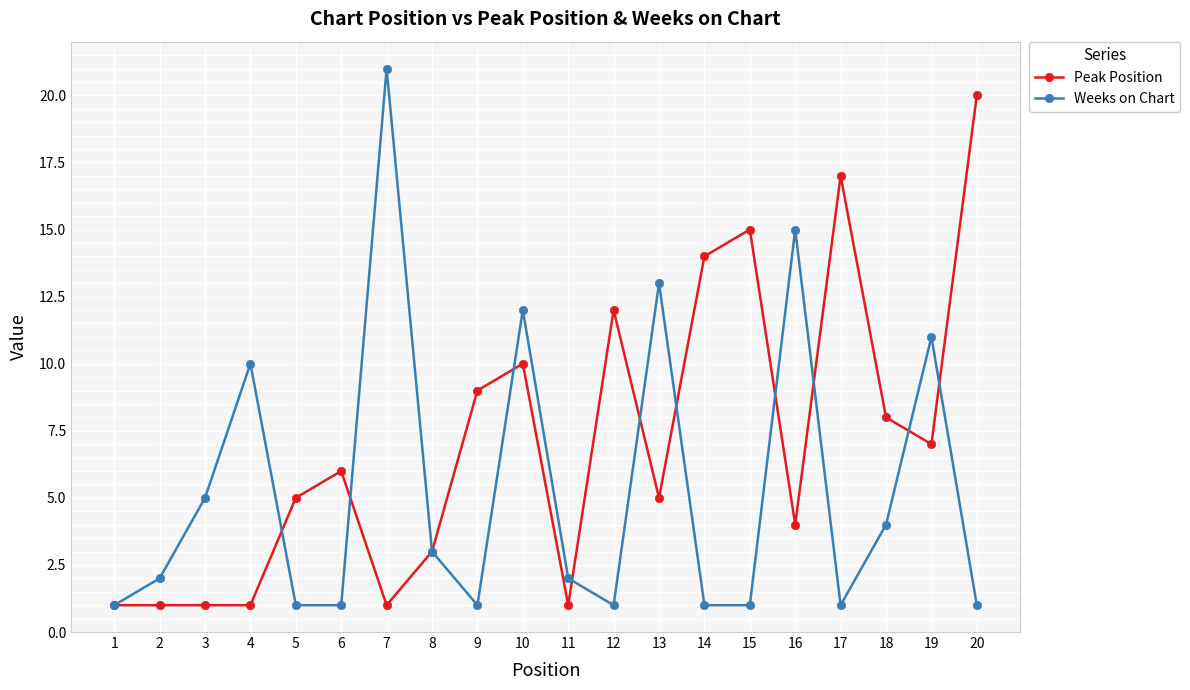

Which series has the largest total across all categories?

Peak Position